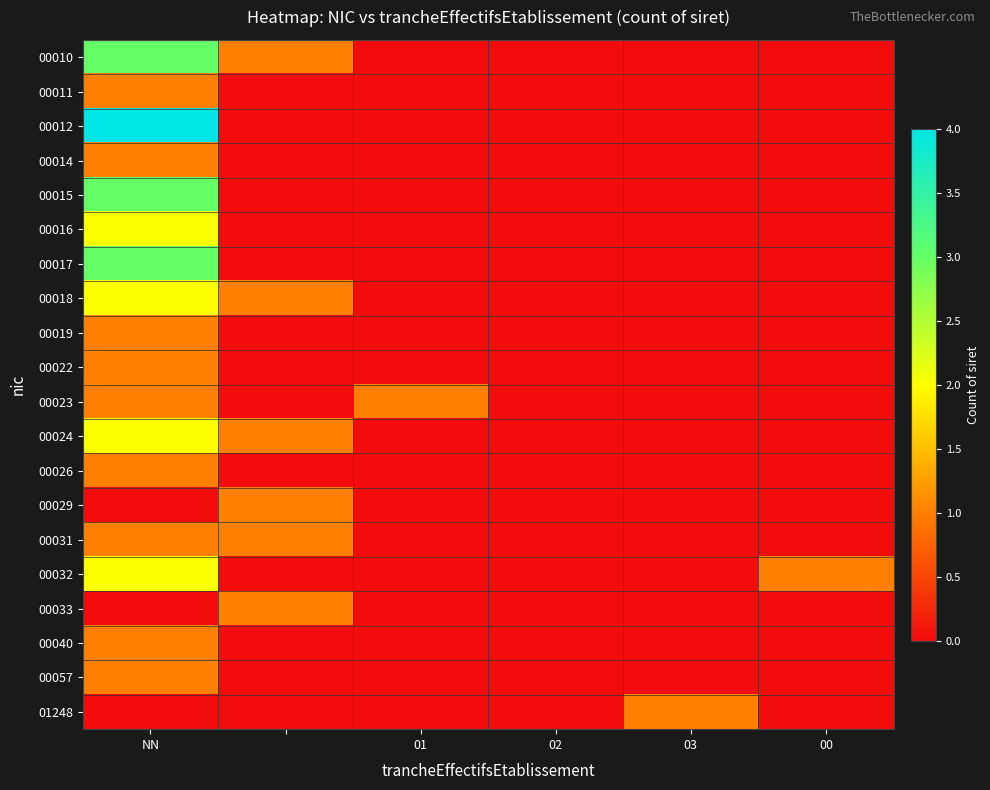

At which category is the sum across all series the highest?

NN